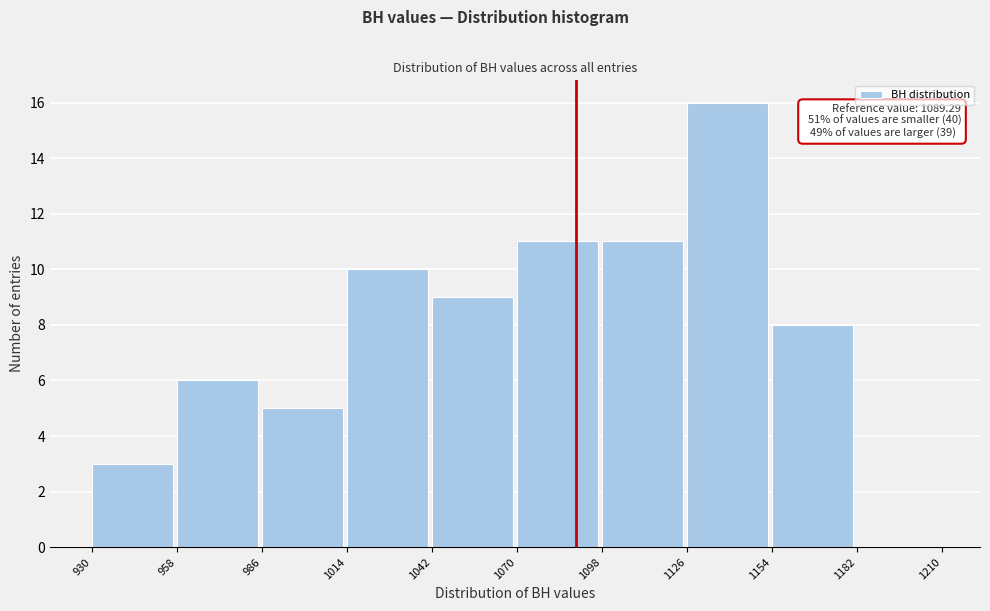

Which range on the x-axis has the tallest bar?

1126 to 1154